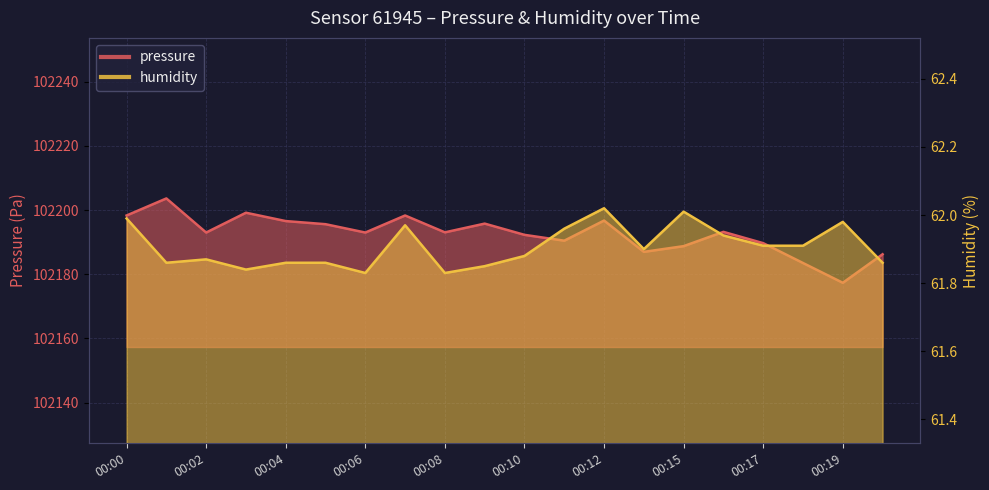

True or false: pressure and humidity cross at least once.

False